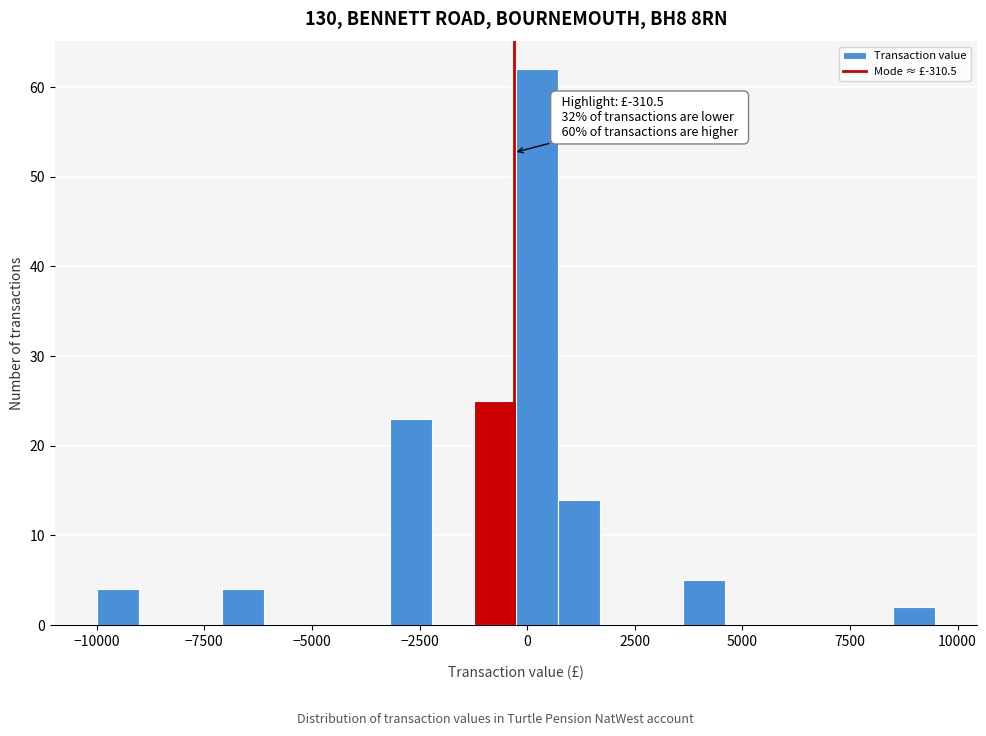

Read against the x-axis, roughly where is the centre of the tallest bar?

0